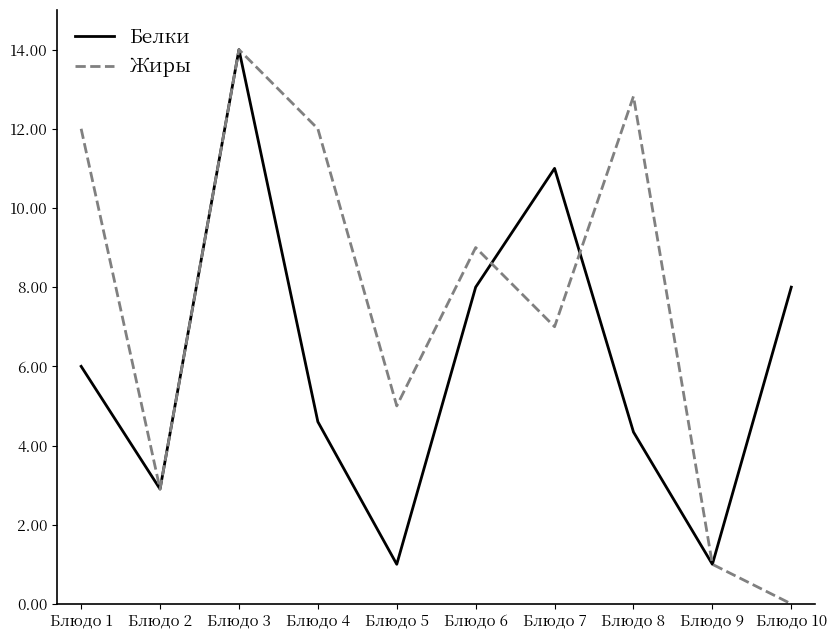

What is the difference between the highest and lowest values at Блюдо 7?

4.0